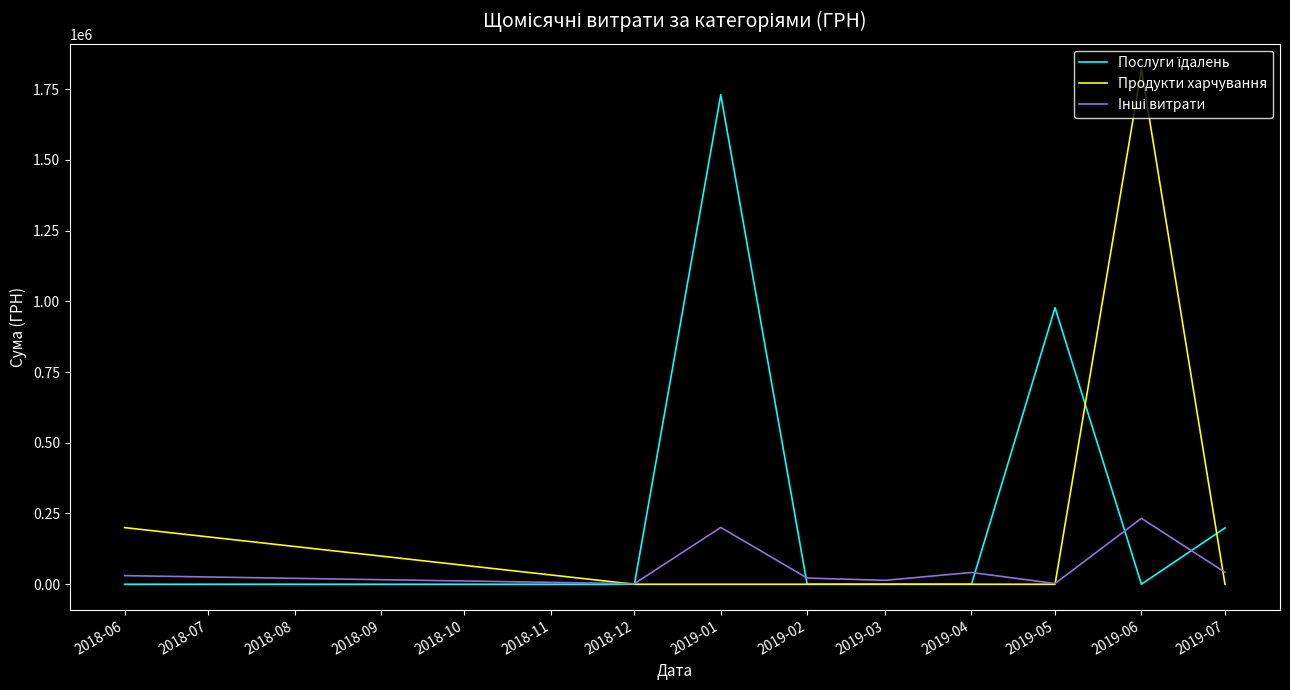

Which series has the widest spread of values?

Продукти харчування